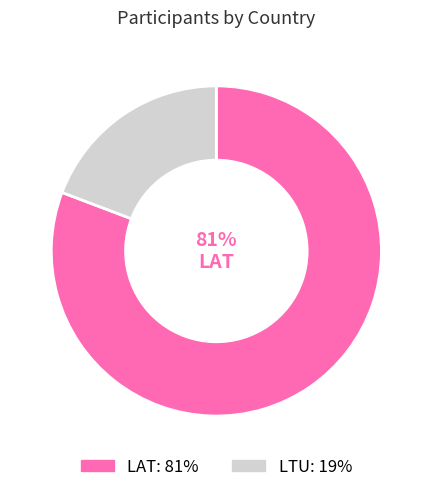

To the nearest percent, what is the difference between the largest and smallest slice percentages?

62%